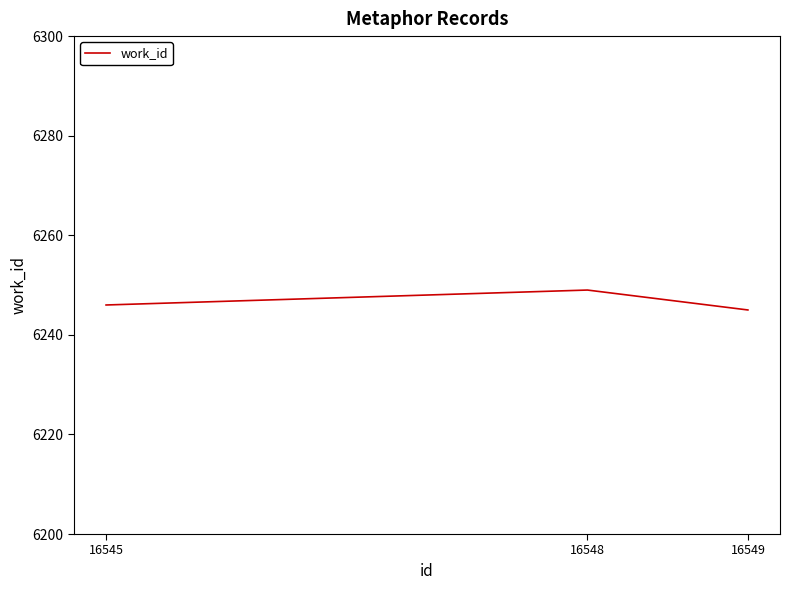

List the labels in order of value, smallest first.

16549, 16545, 16548